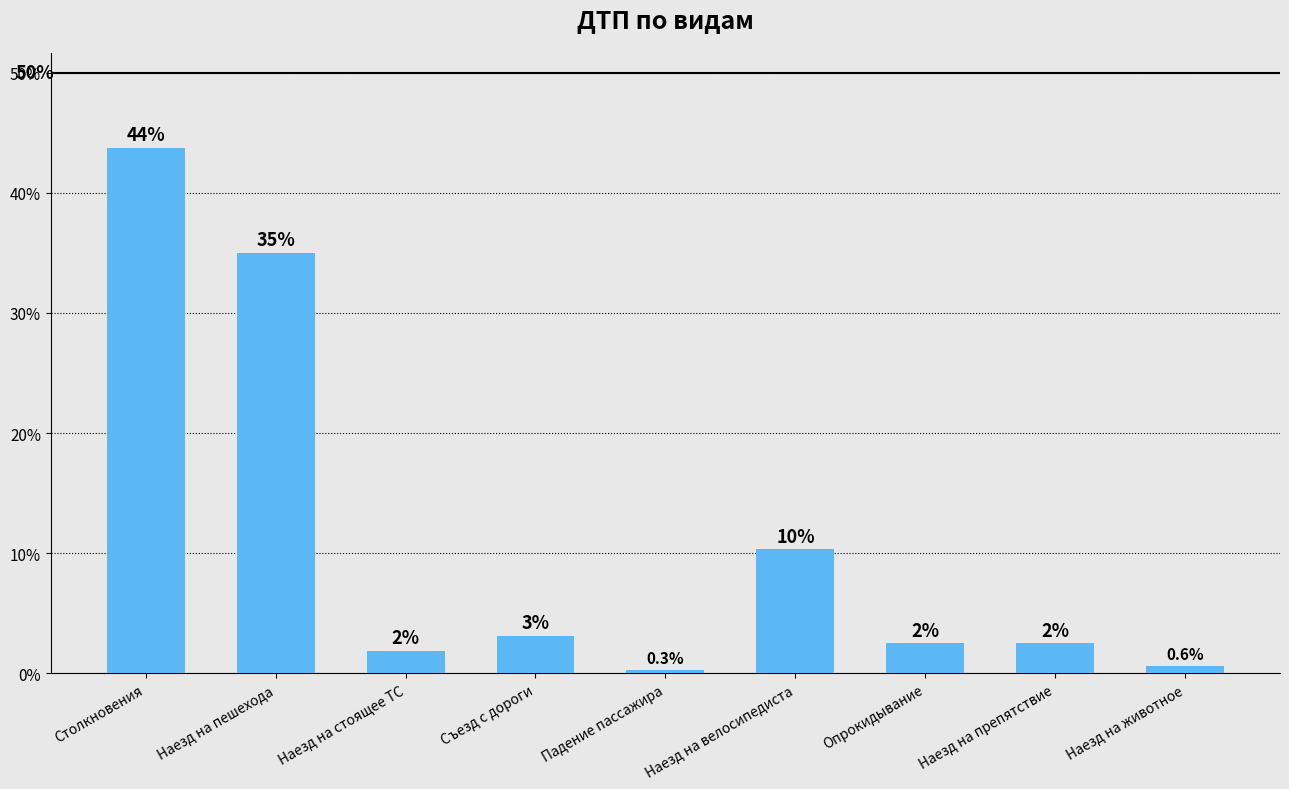

Reading right to left, list all the values displayed in this chart.

0.6	2.5	2.5	10.3	0.3	3.1	1.9	35.0	43.8